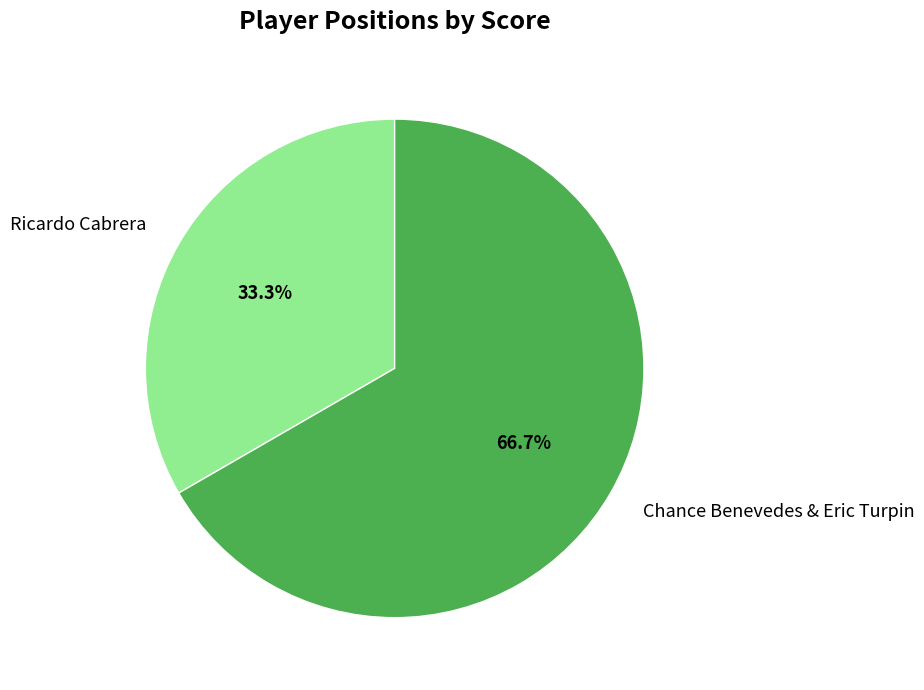

Which category has the biggest portion of the pie?

Chance Benevedes & Eric Turpin